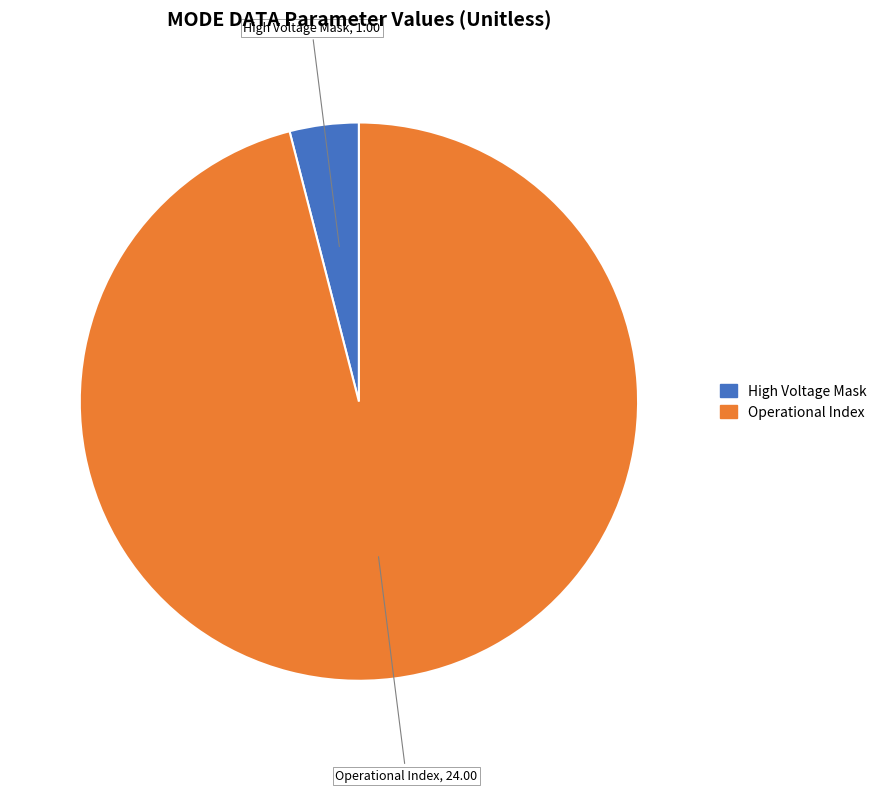

Is there any slice that represents more than half of the pie?

Yes